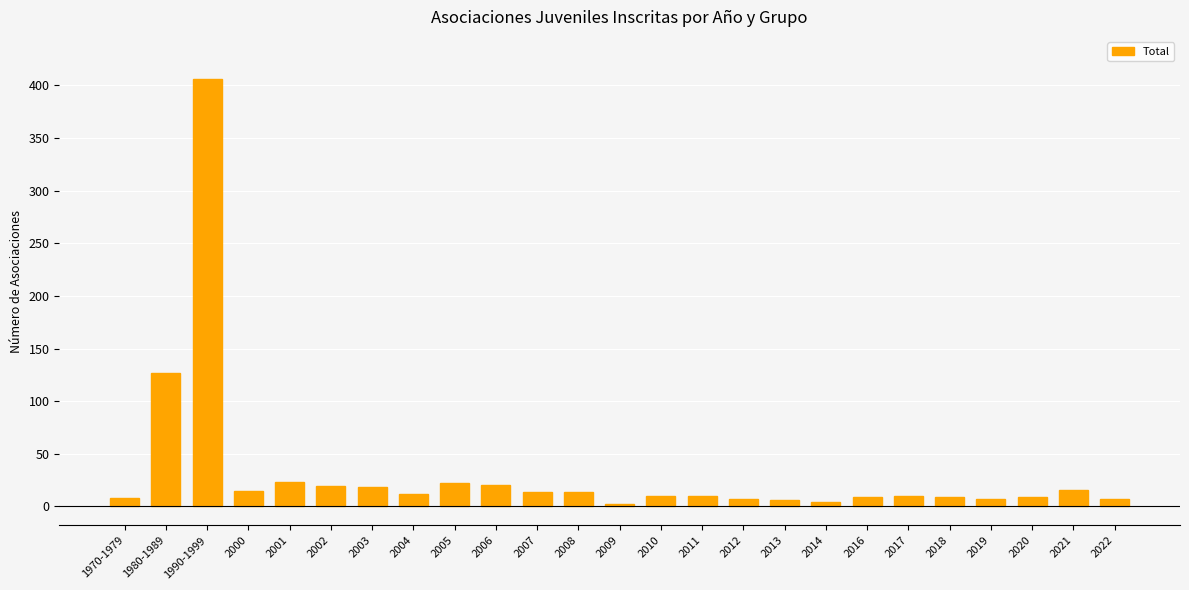

What is the difference between the maximum and minimum values?

404